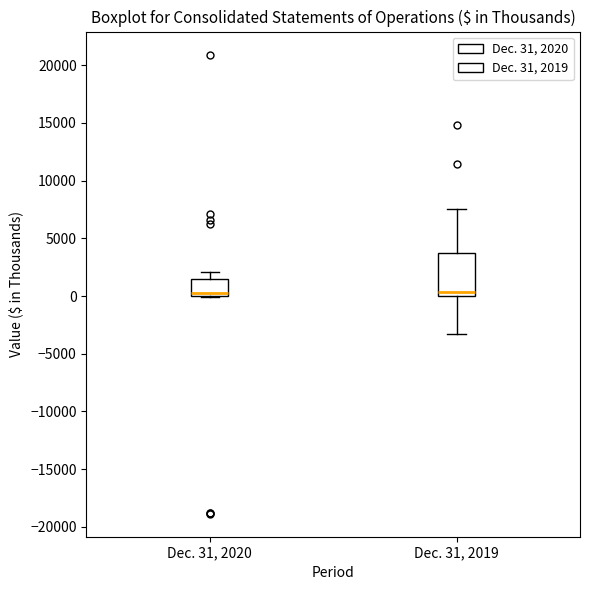

Reading left to right, transcribe this box plot: for each box, give where its median line is, the range the box spans, and where its two whiskers end, as read against the y-axis. The values are not printed on the chart, so give them approximately, as read against the axis.

Dec. 31, 2020: median 500, box 0 to 1500, whiskers 0 to 2000
Dec. 31, 2019: median 500, box 0 to 4000, whiskers -3500 to 7500